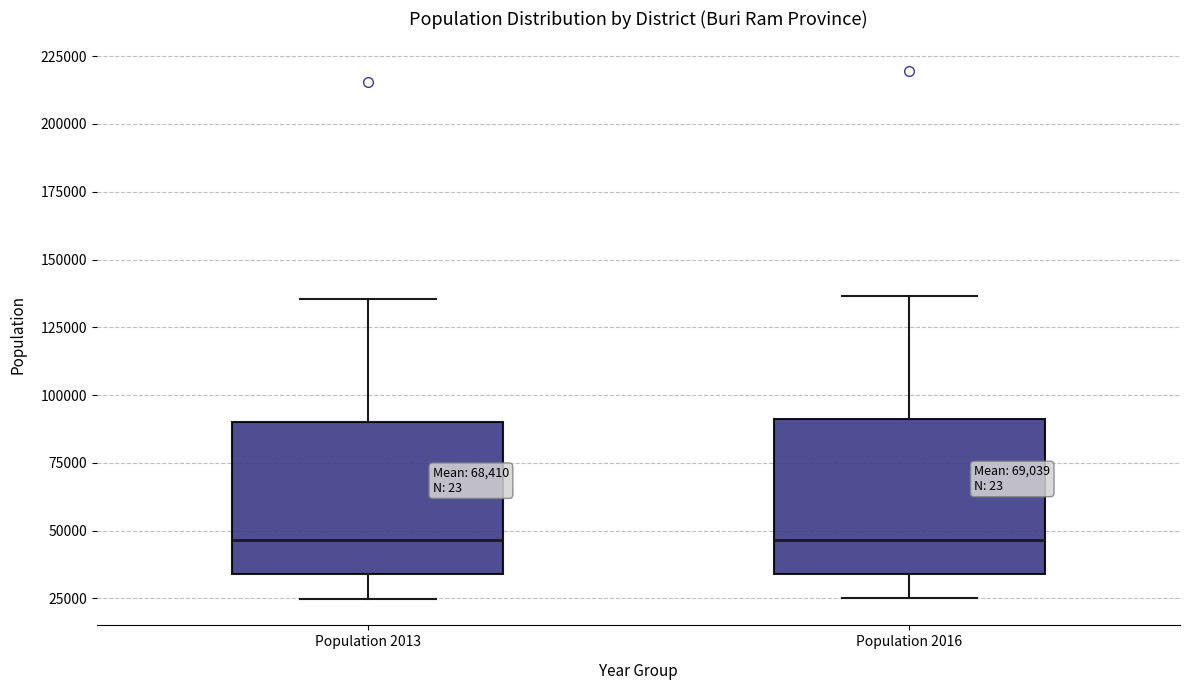

Reading left to right, transcribe this box plot: for each box, give where its median line is, the range the box spans, and where its two whiskers end, as read against the y-axis. The values are not printed on the chart, so give them approximately, as read against the axis.

Population 2013: median 45000, box 35000 to 90000, whiskers 25000 to 135000
Population 2016: median 45000, box 35000 to 90000, whiskers 25000 to 135000